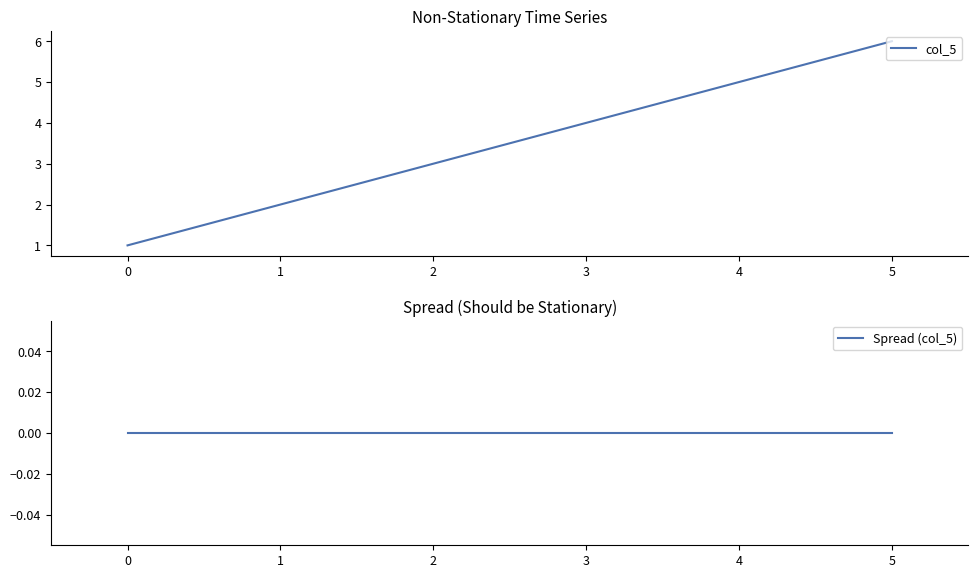

True or false: Spread (col_5) and col_5 intersect in this chart.

False